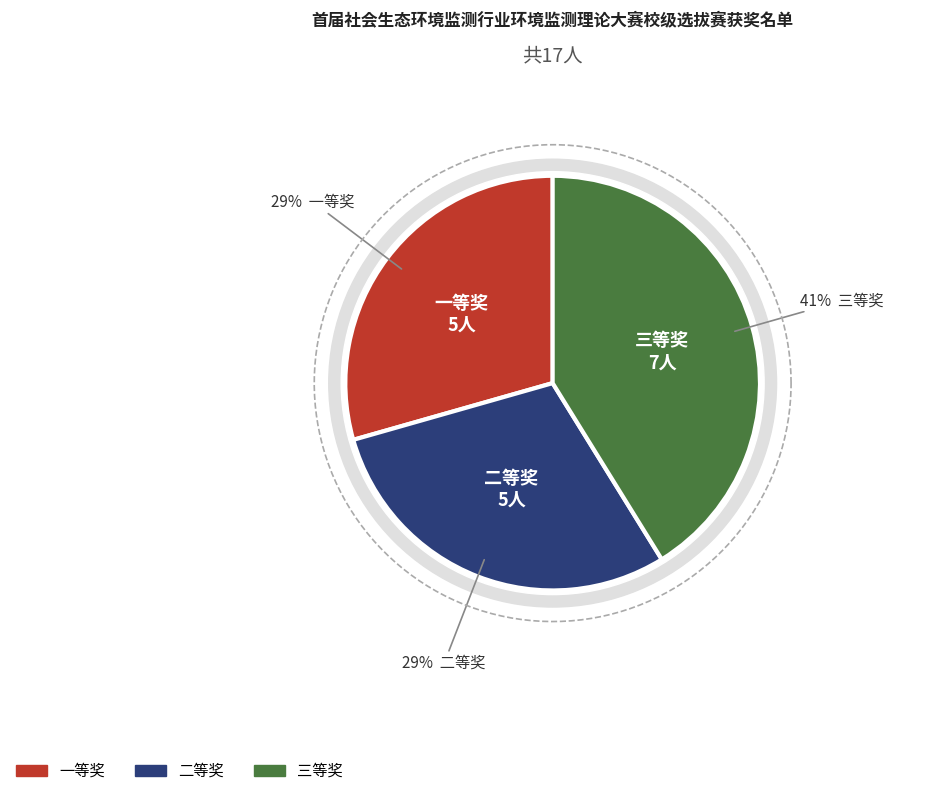

To the nearest percent, what percentage of the pie is 一等奖?

29%